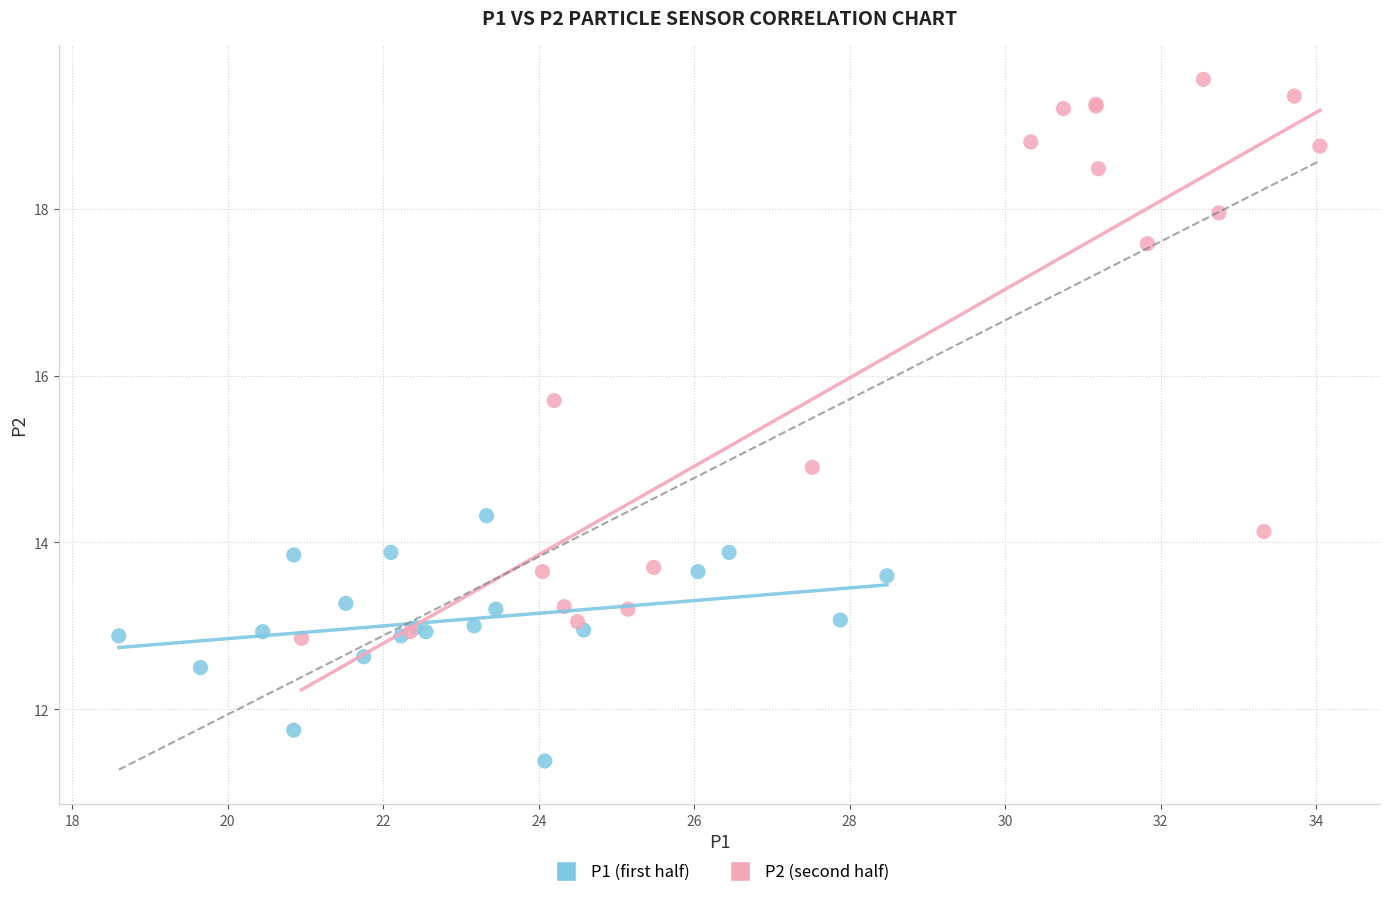

Which series has the largest Y range (max minus min)?

P2 (second half)